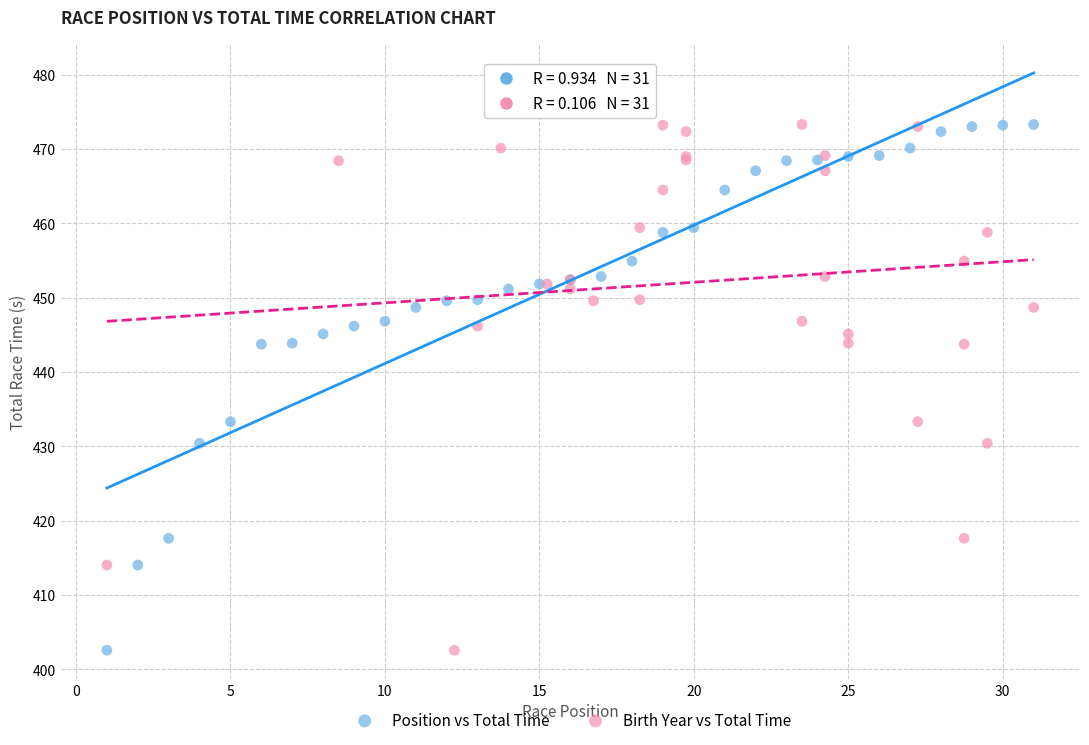

What are all the series names shown in the legend?

Position vs Total Time, Birth Year vs Total Time